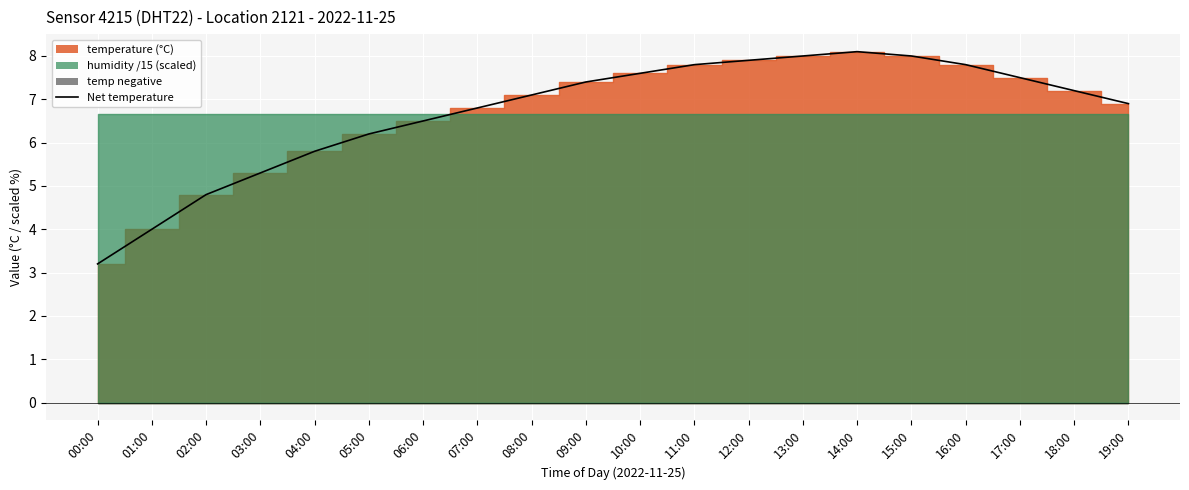

Reading left to right, transcribe all the data shown in this chart.

3.2	4.0	4.8	5.3	5.8	6.2	6.5	6.8	7.1	7.4	7.6	7.8	7.9	8.0	8.1	8.0	7.8	7.5	7.2	6.9